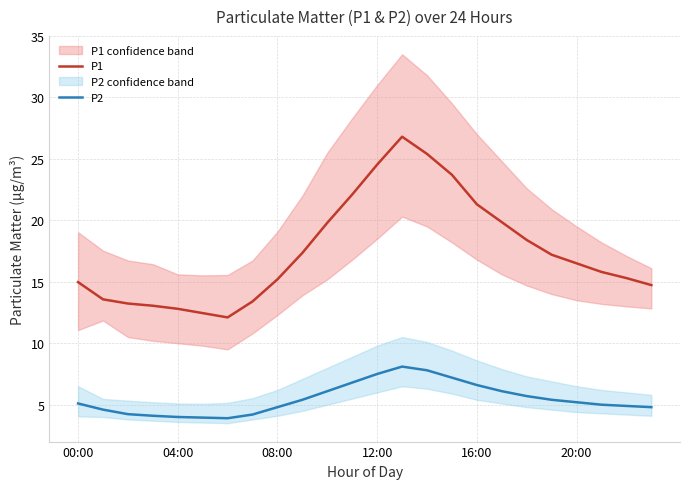

True or false: P1 and P2 cross at least once.

False